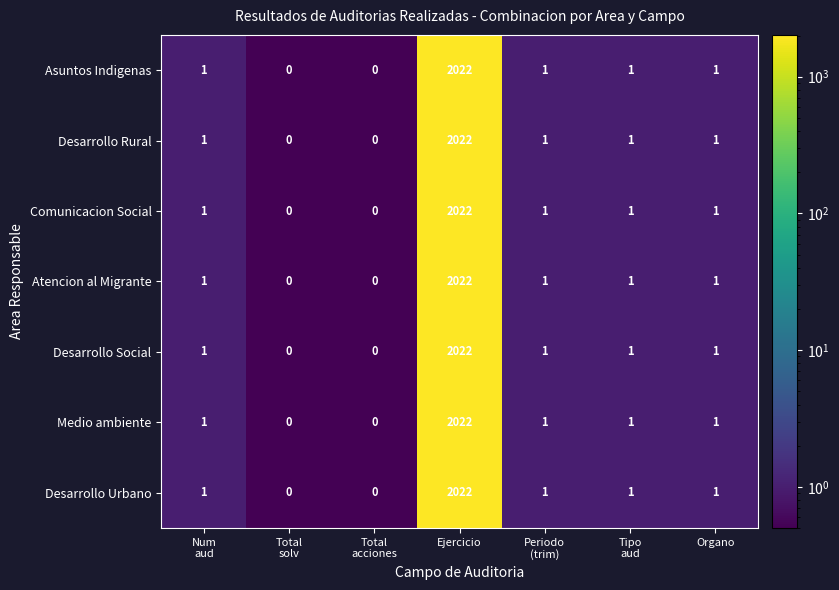

At which category is the sum across all series the highest?

Ejercicio